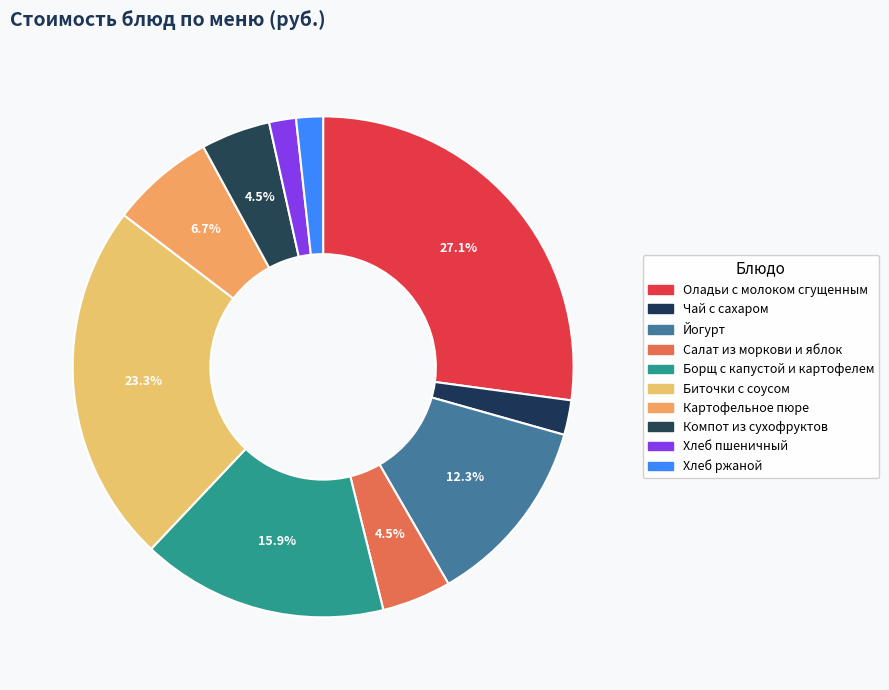

Count the number of slices in the pie.

10